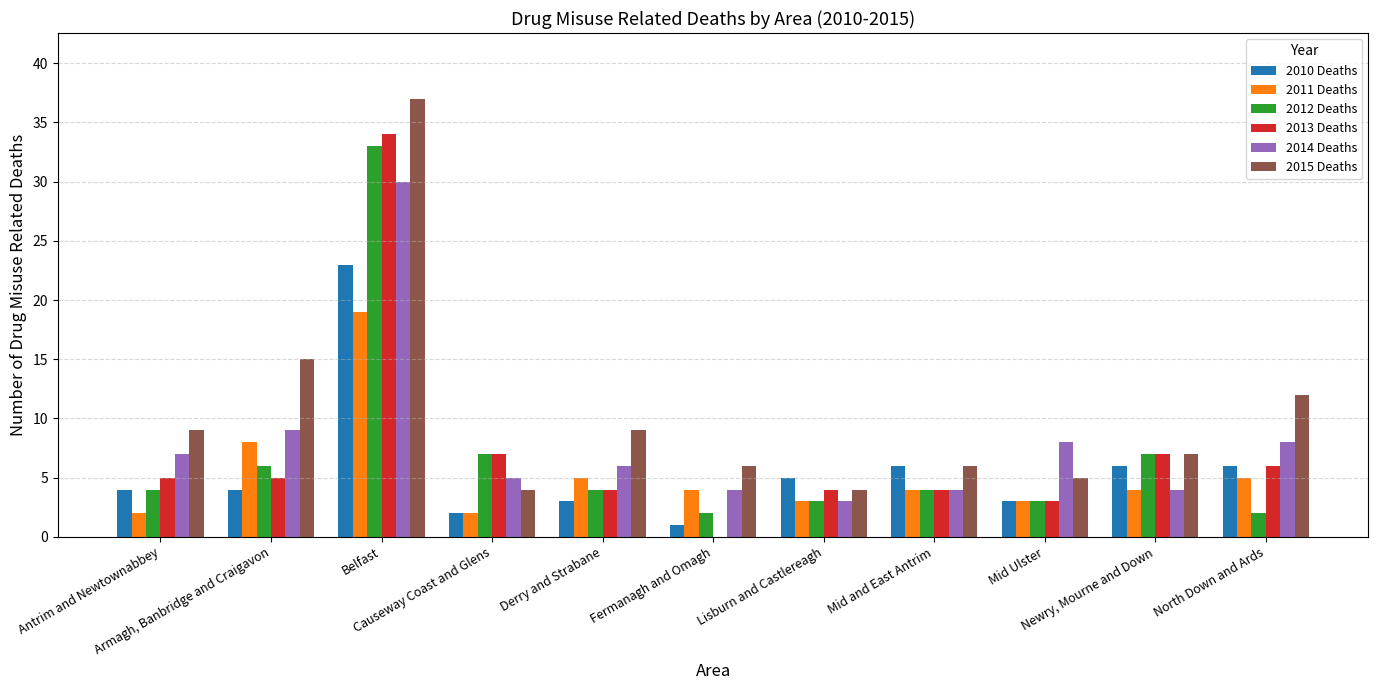

Are the bars horizontal?

No